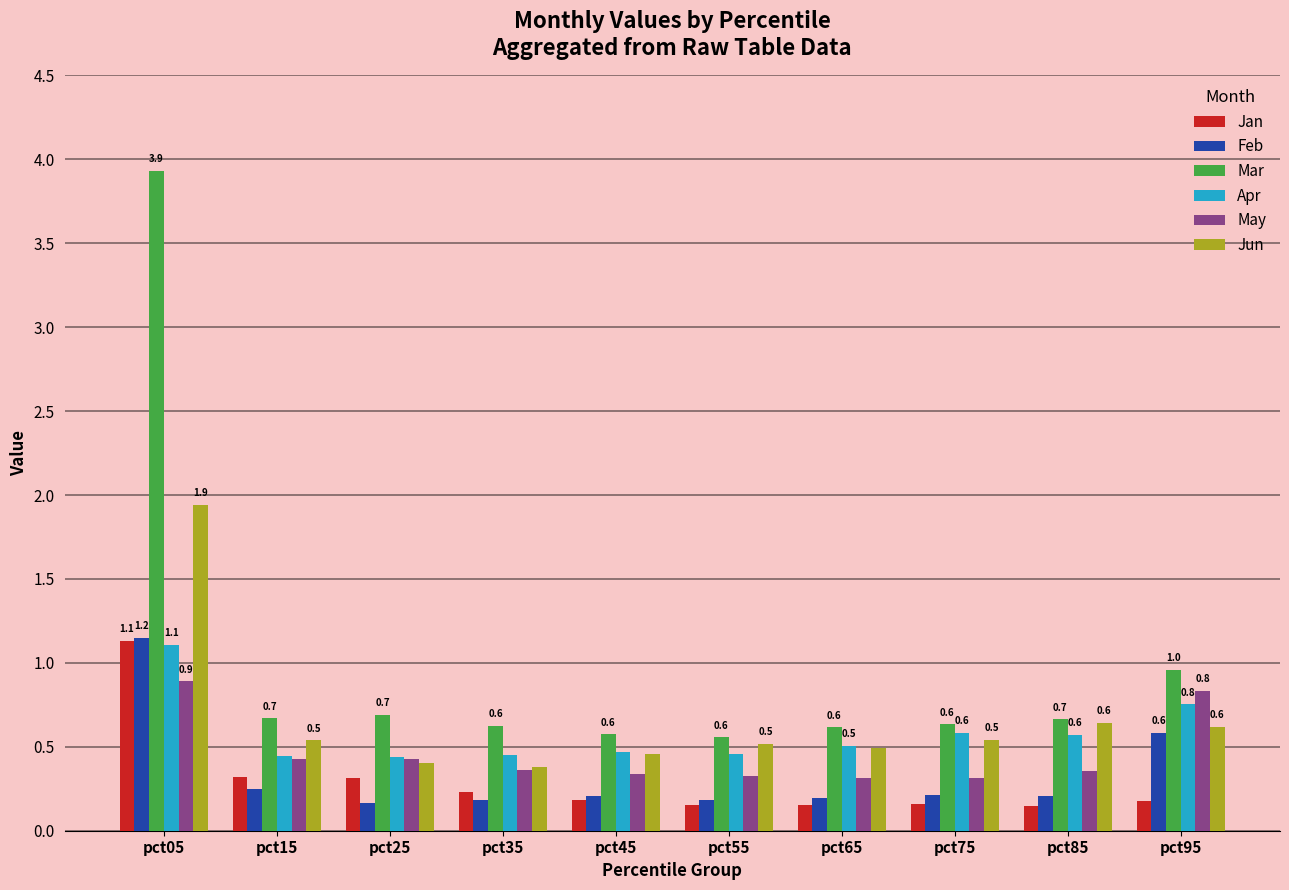

The value of Apr at pct15 is 0.1. True or false?

False